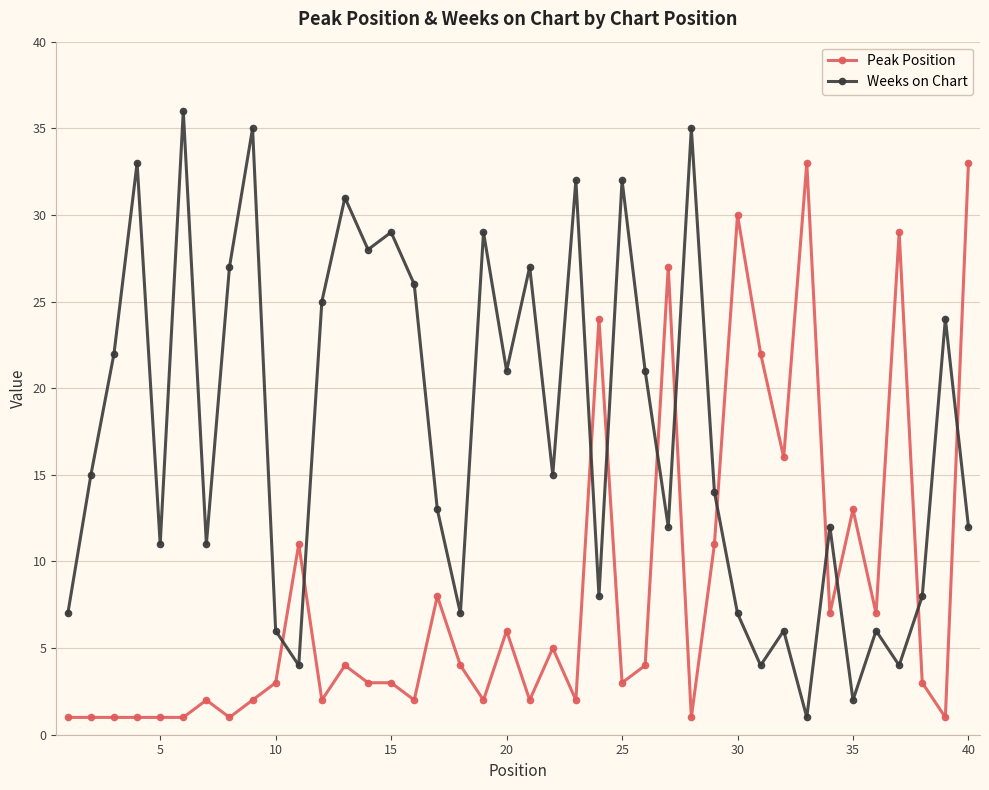

What is the value of the Peak Position point at the 23rd from the left?

2